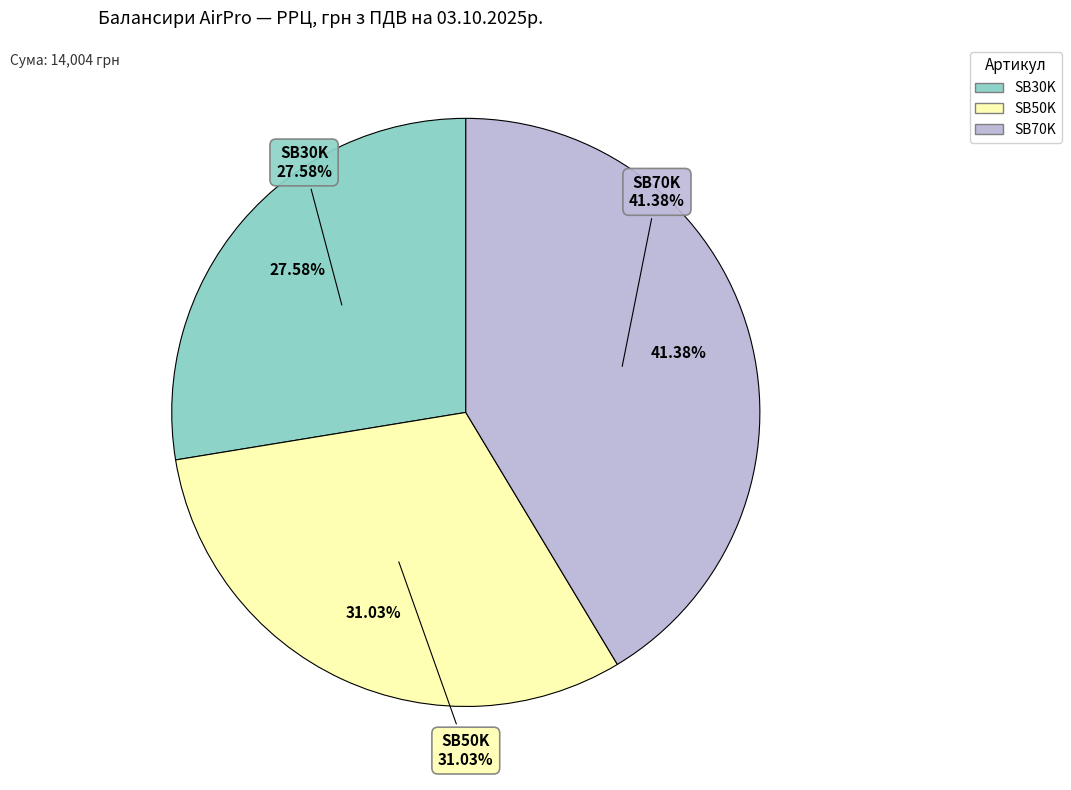

Is it true that SB50K is 31% of the pie?

True